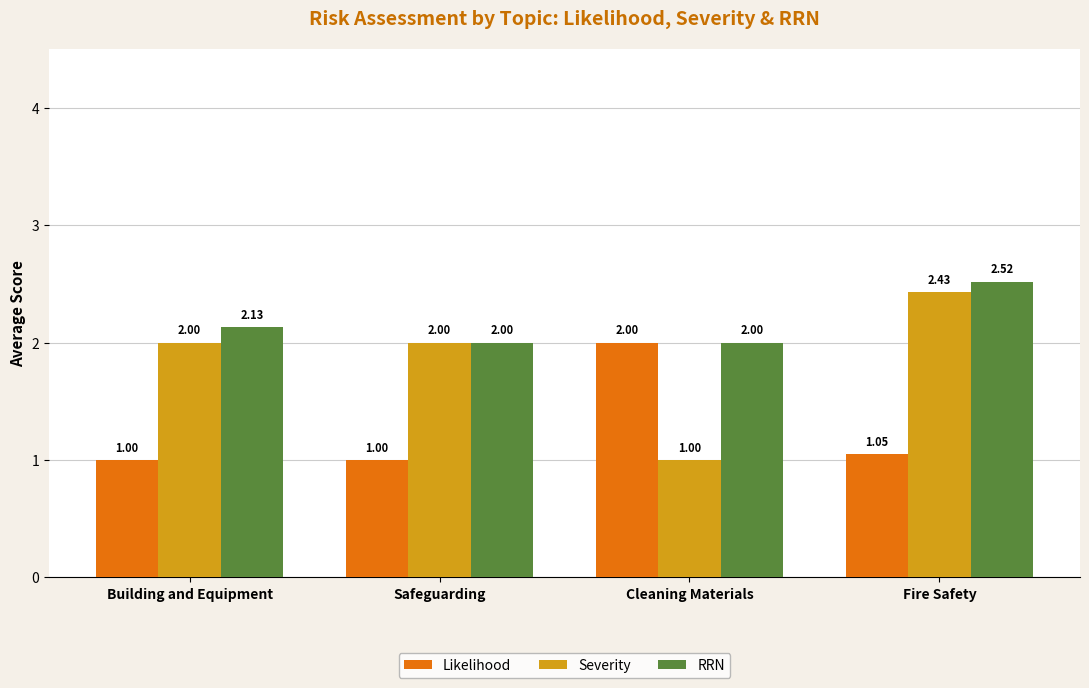

What are all the series names shown in the legend?

Likelihood, Severity, RRN